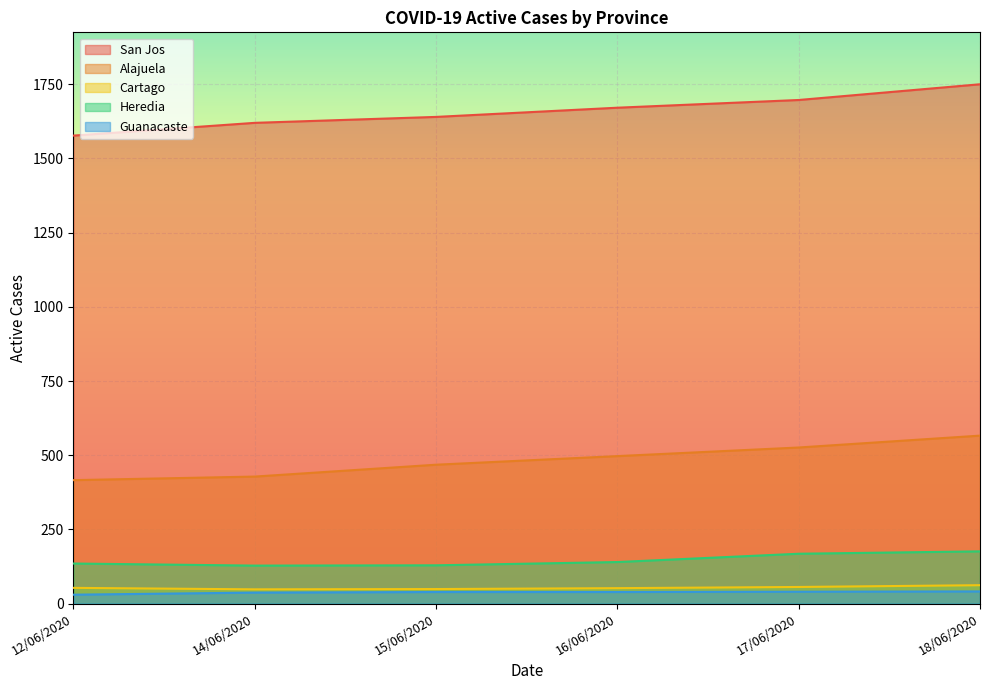

Where is the first local minimum for Heredia?

14/06/2020